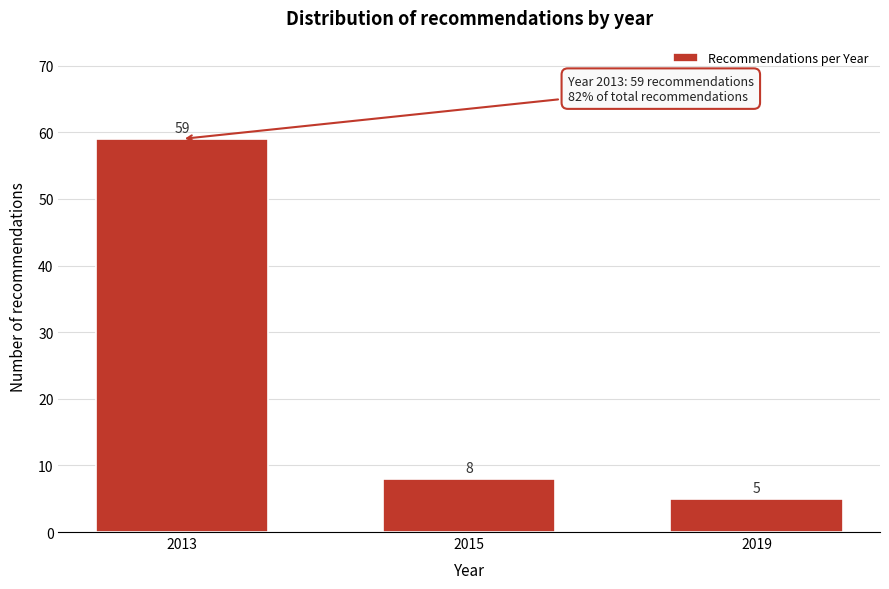

Reading left to right, transcribe all the data shown in this chart.

59	8	5